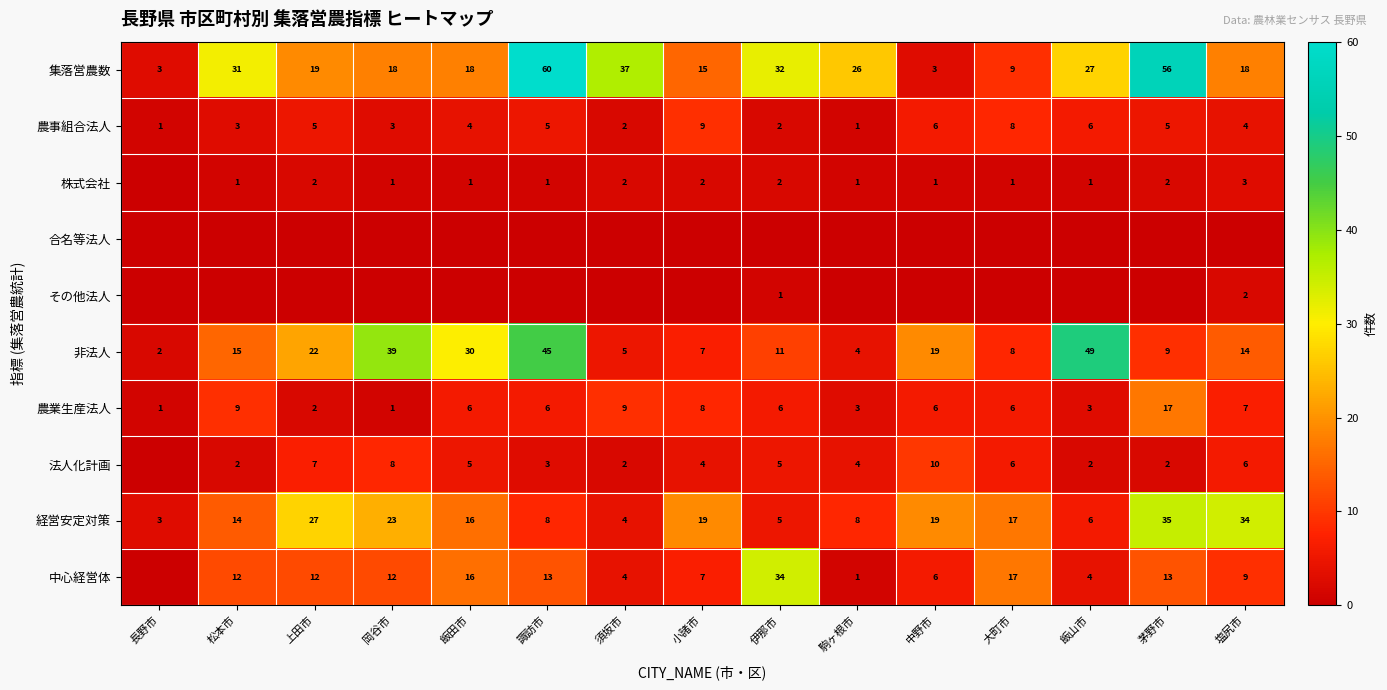

At which category does the chart reach its peak across all series?

諏訪市